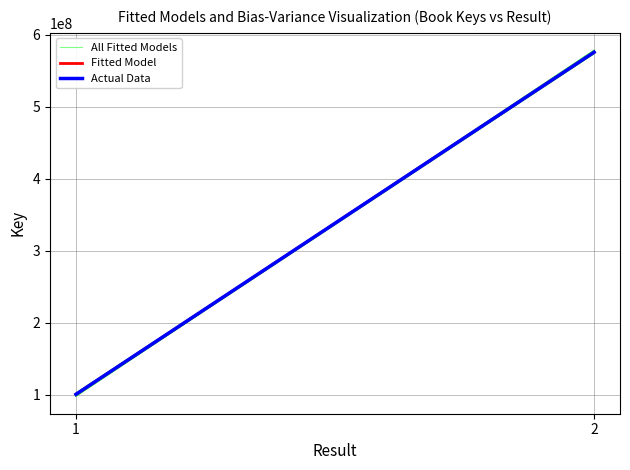

At which category is the sum across all series the highest?

2